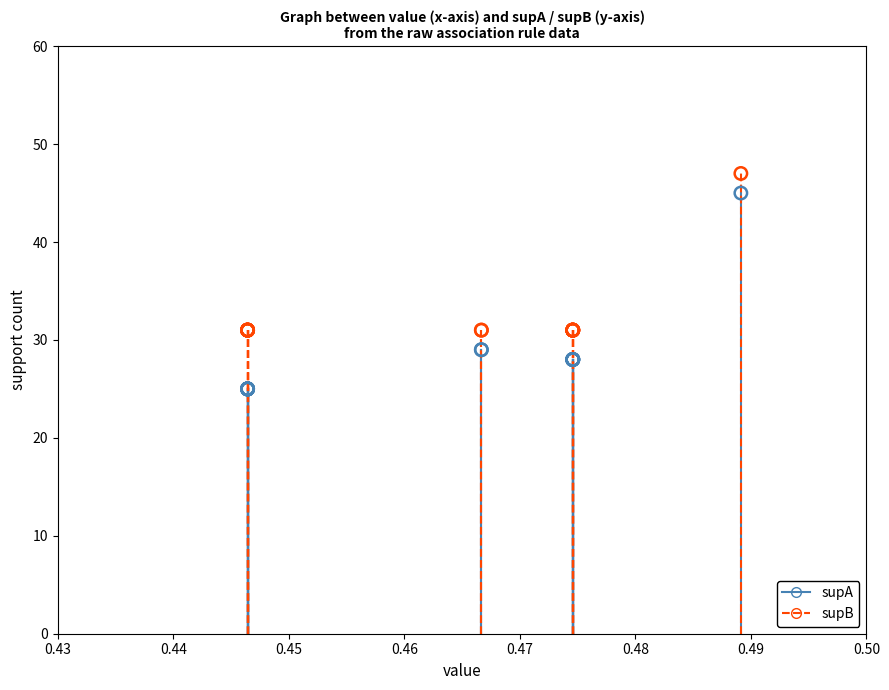

Which series has the largest Y range (max minus min)?

supA